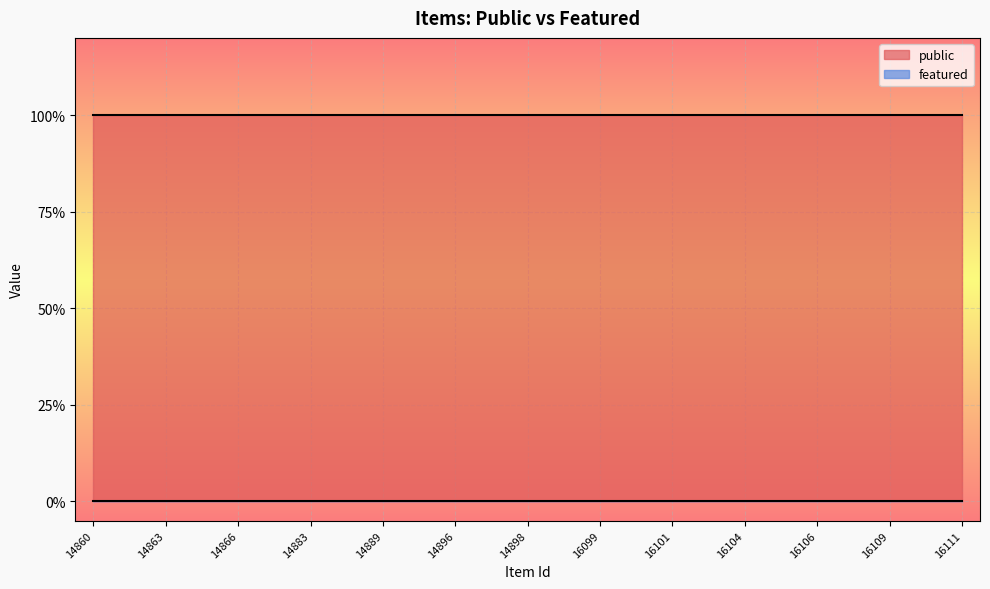

True or false: featured has more than 1 points higher than both neighbors.

False